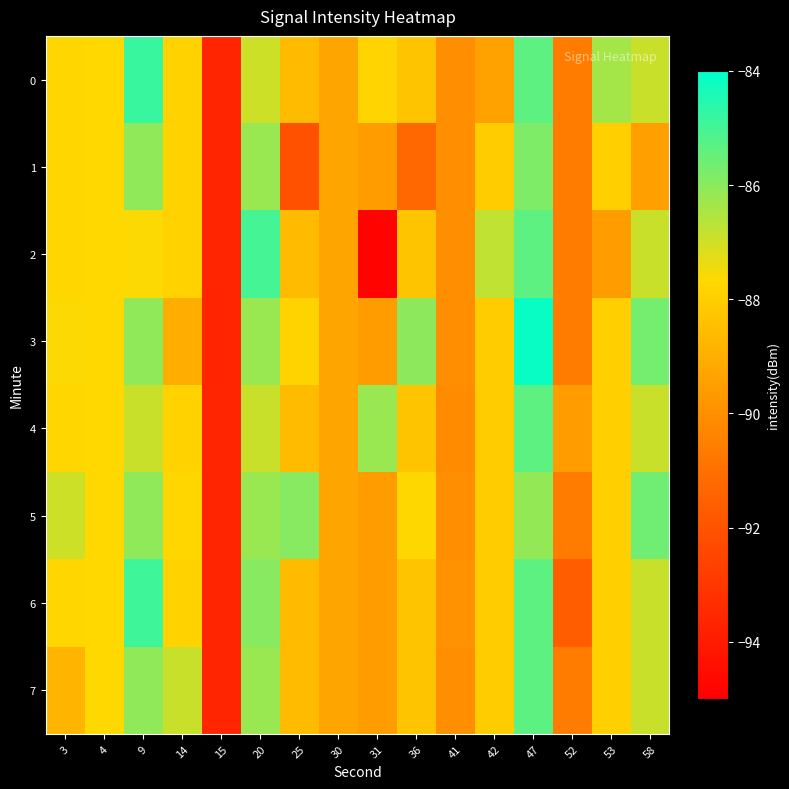

Rank the series at 41 from lowest to highest value.

row_4, row_0, row_1, row_2, row_3, row_5, row_7, row_6